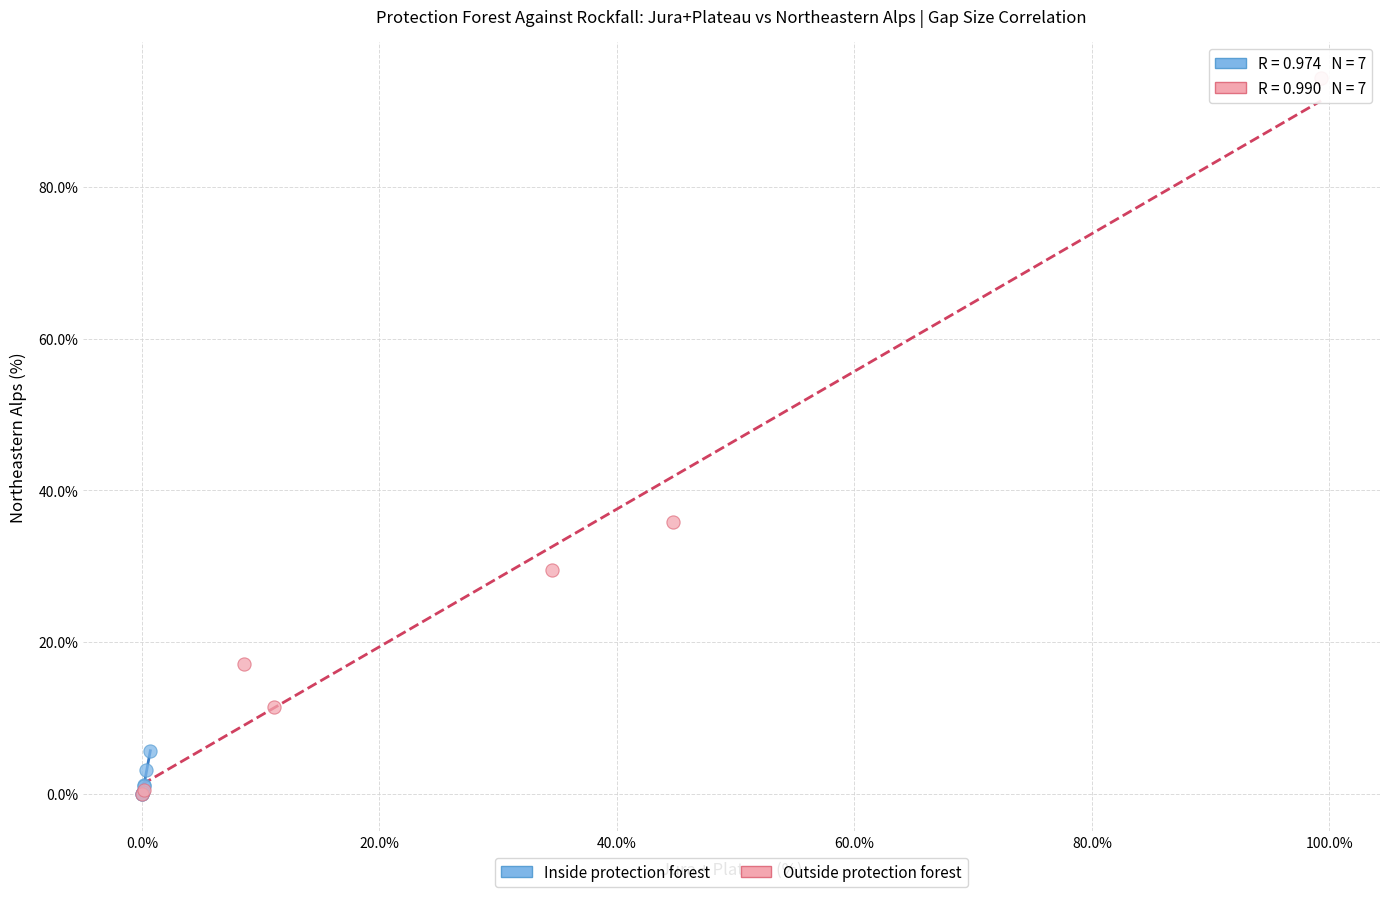

Which series has the largest Y range (max minus min)?

Outside protection forest